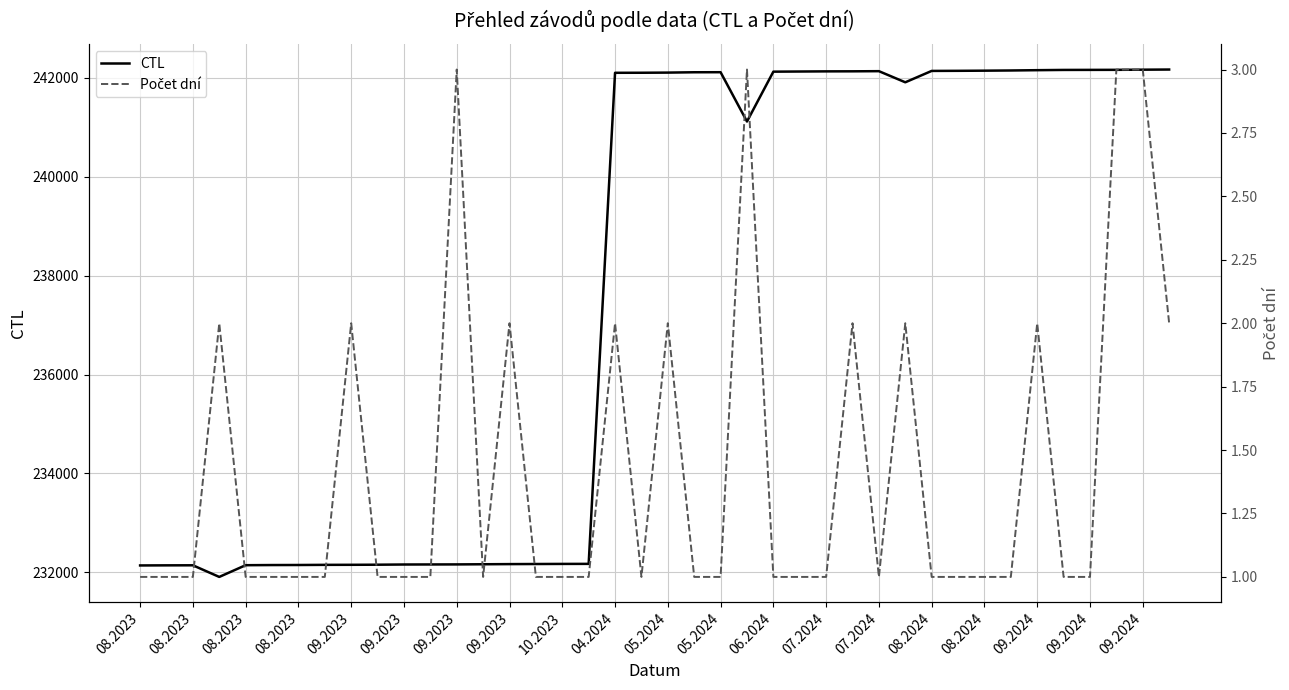

What is the minimum value shown in the chart?

1